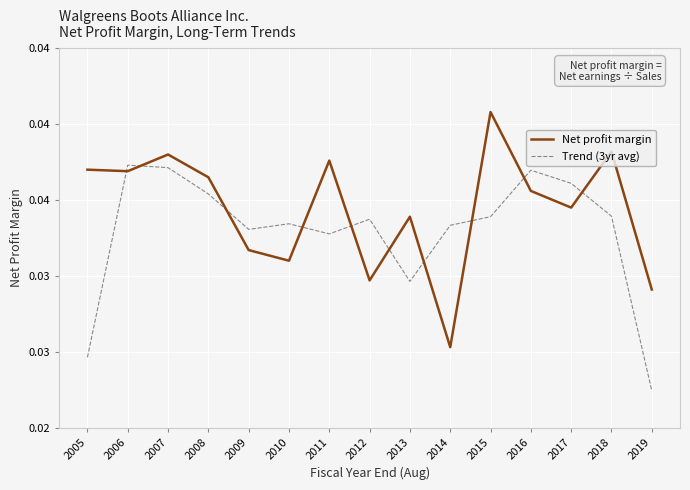

Reading right to left, transcribe all the data shown in this chart.

Net profit margin: 2019=0.0	2018=0.0	2017=0.0	2016=0.0	2015=0.0	2014=0.0	2013=0.0	2012=0.0	2011=0.0	2010=0.0	2009=0.0	2008=0.0	2007=0.0	2006=0.0	2005=0.0
Trend (3yr avg): 2019=0.0	2018=0.0	2017=0.0	2016=0.0	2015=0.0	2014=0.0	2013=0.0	2012=0.0	2011=0.0	2010=0.0	2009=0.0	2008=0.0	2007=0.0	2006=0.0	2005=0.0